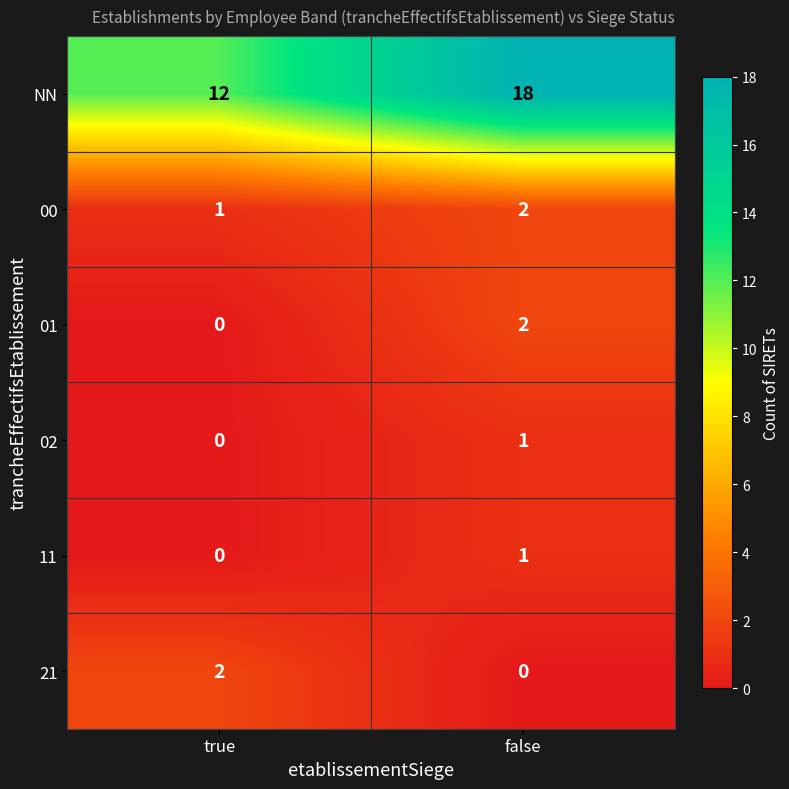

What is the sum of the 00 values at false and true?

3